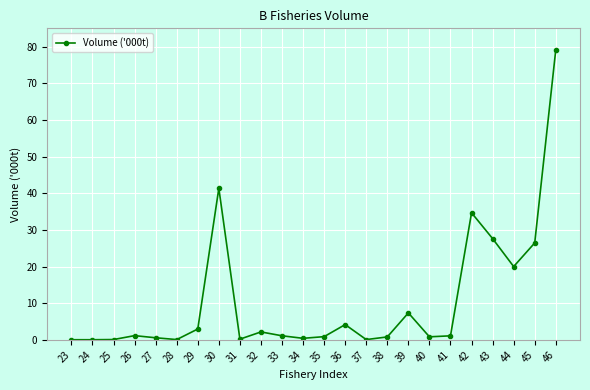

Where is the data nearest to the value 39?

30